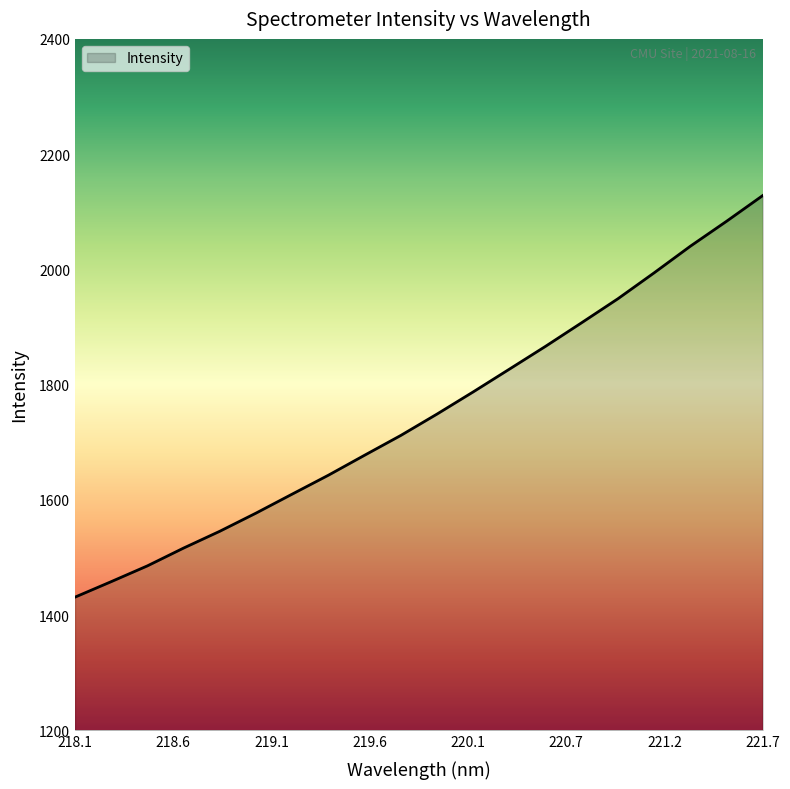

What is the greatest value displayed?

2128.0